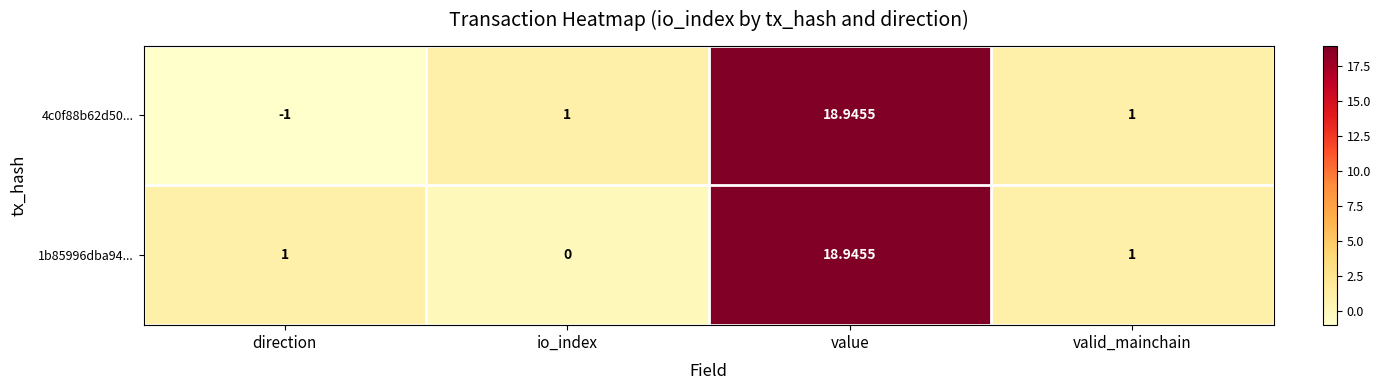

Which category has the highest value across all series?

value